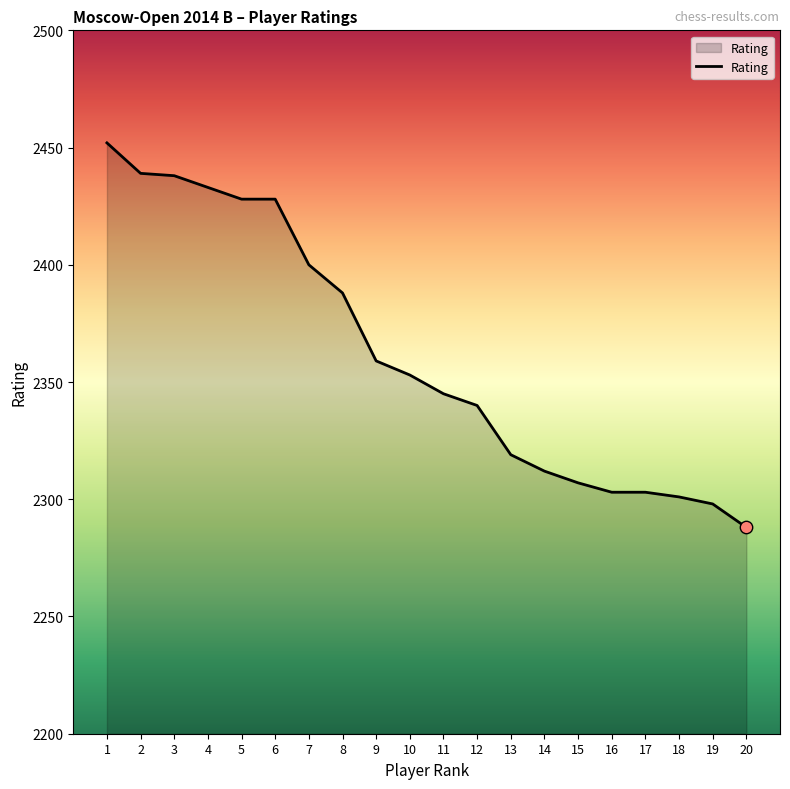

Which has a higher value, 6 or 7?

6